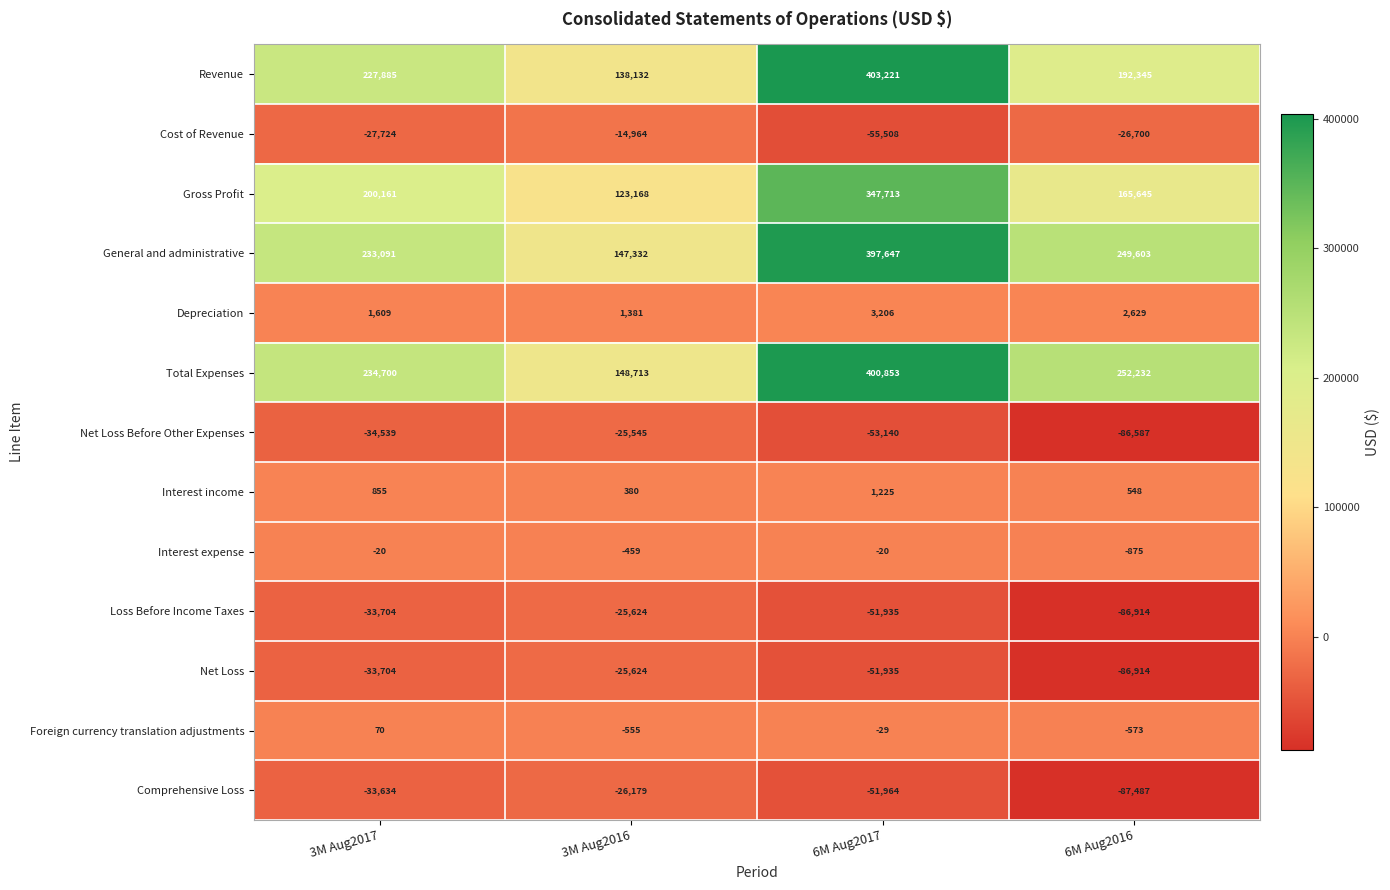

What is the spread (max minus min) of values at 3M Aug2016?

174892